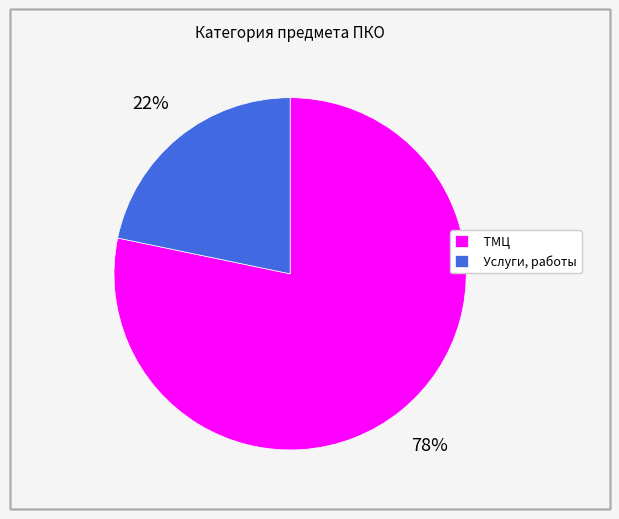

Which slice is the largest?

ТМЦ